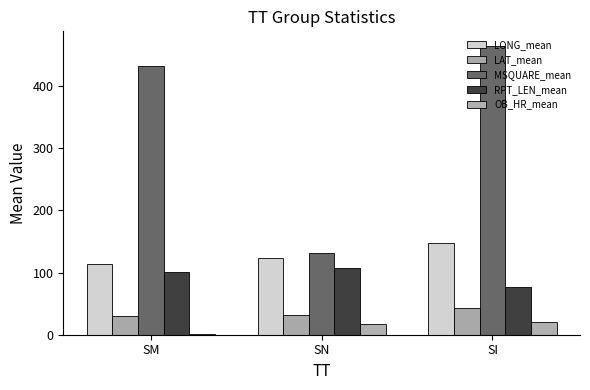

How many data points does each series have?

3